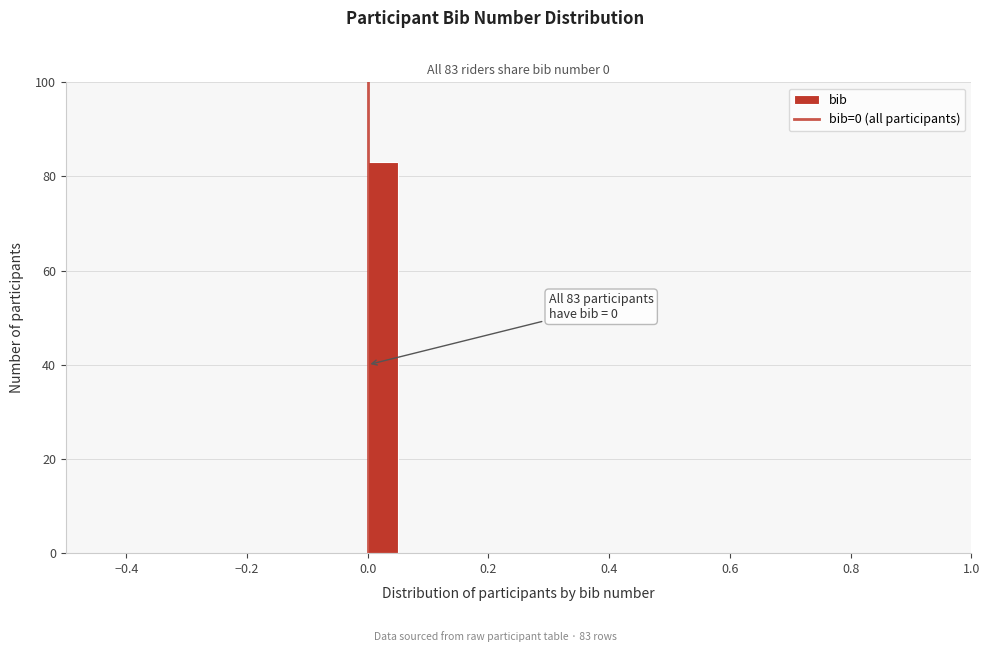

Read against the x-axis, roughly where is the centre of the tallest bar?

0.02